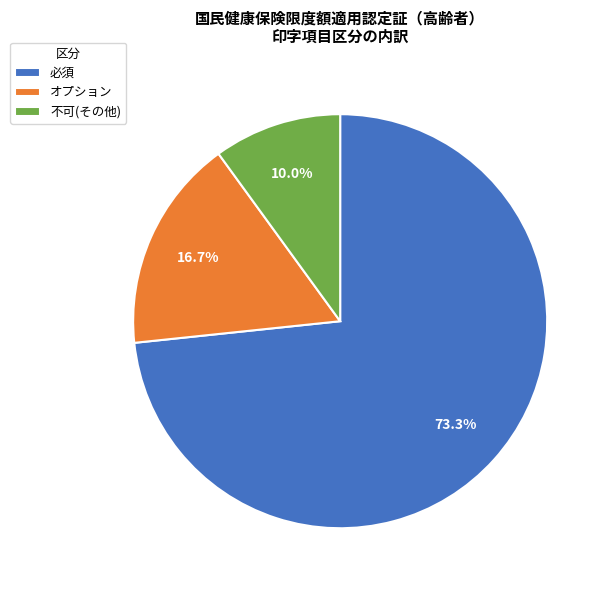

To the nearest percent, what is the combined percentage of 必須 and 不可?

83%